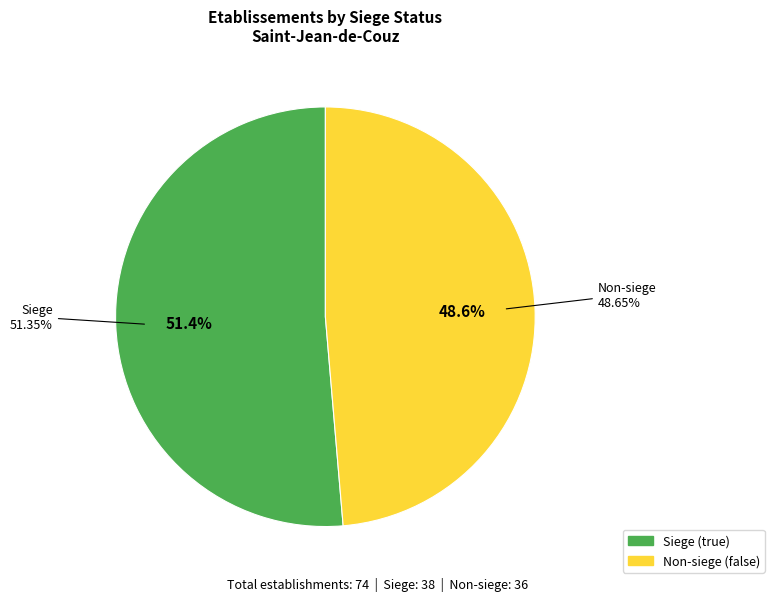

Is false the majority of the pie?

No